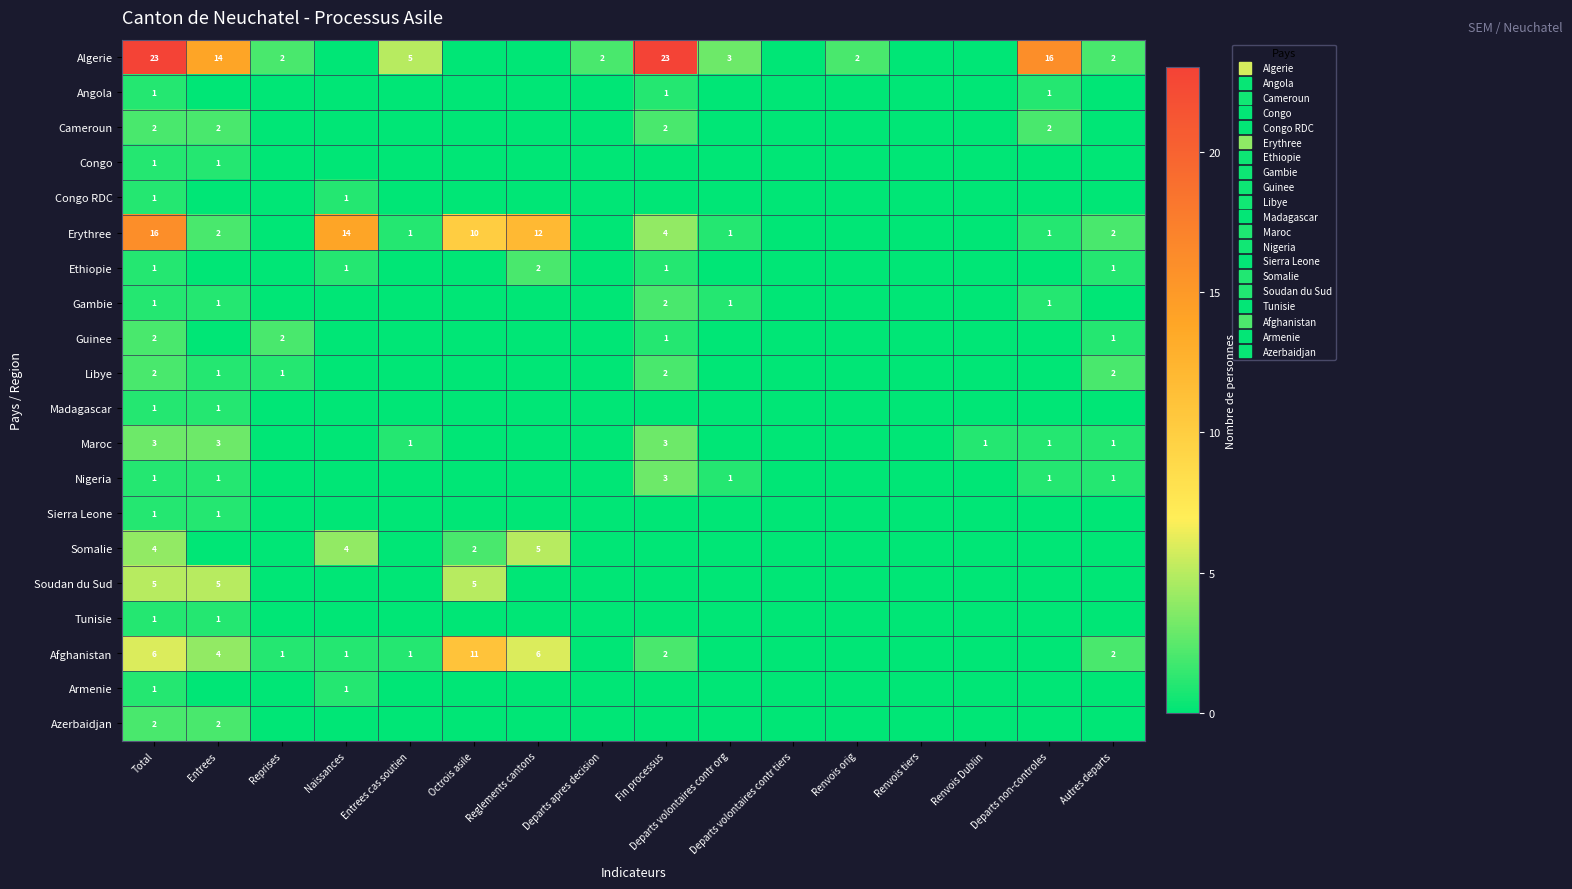

Where is Somalie nearest to the value 2?

Octrois asile